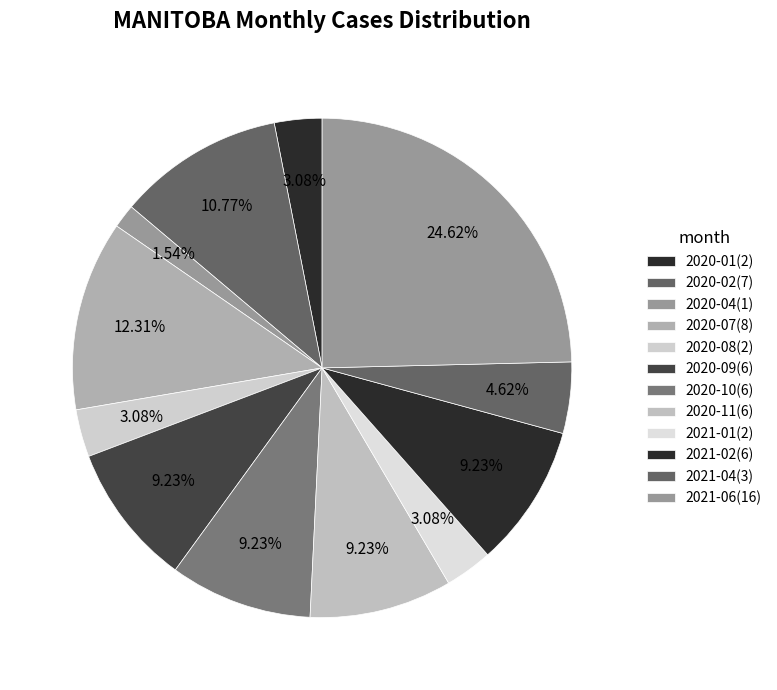

How many segments does this pie chart have?

12